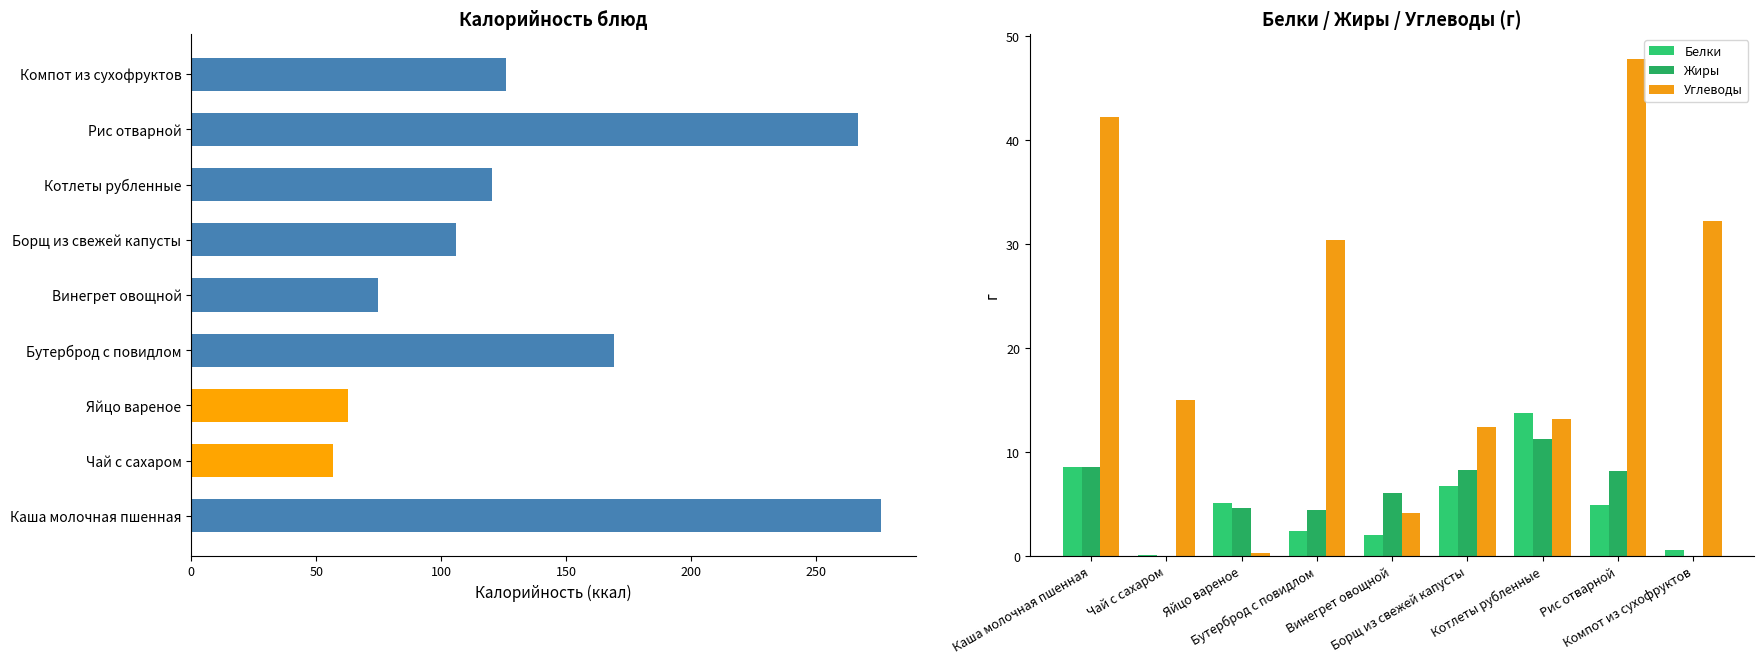

What are all the series names shown in the legend?

Калорийность, Белки, Жиры, Углеводы